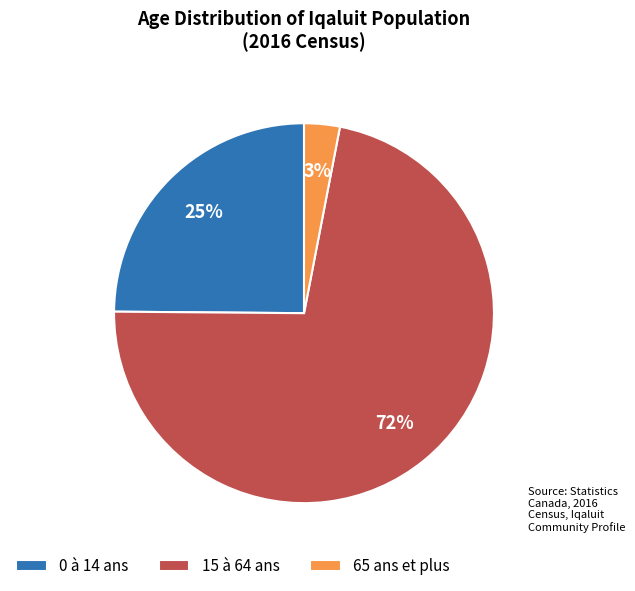

Which category has the smallest portion of the pie?

65 ans et plus